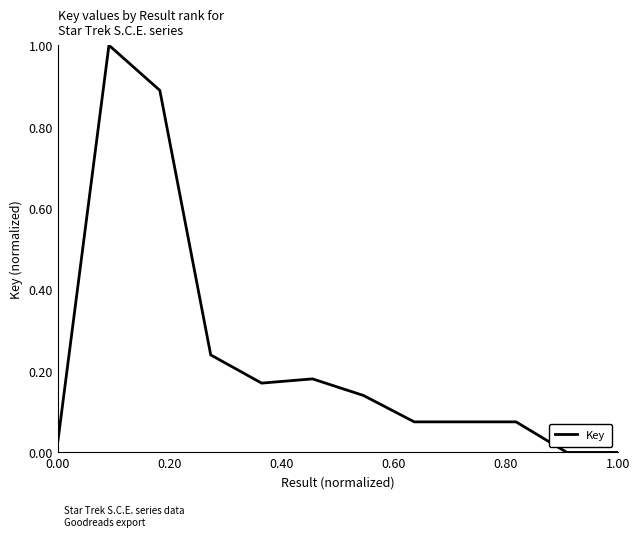

What is the greatest value displayed?

1.0